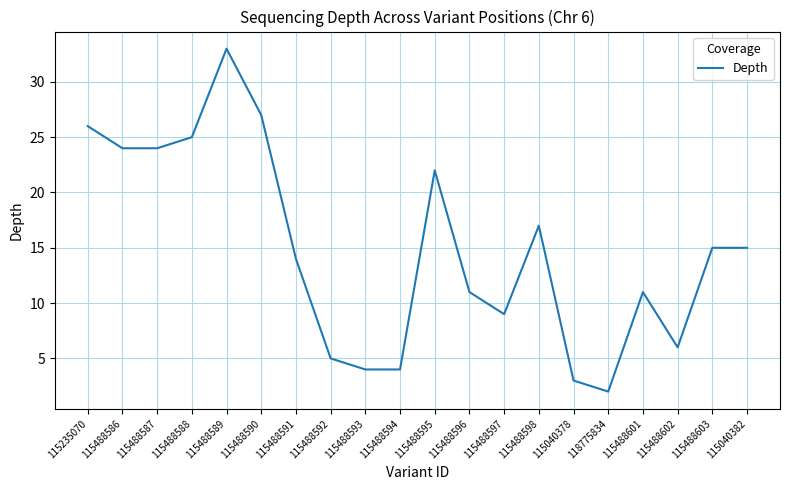

What is the ratio of the value at 115488589 to the value at 115488596?

3.0